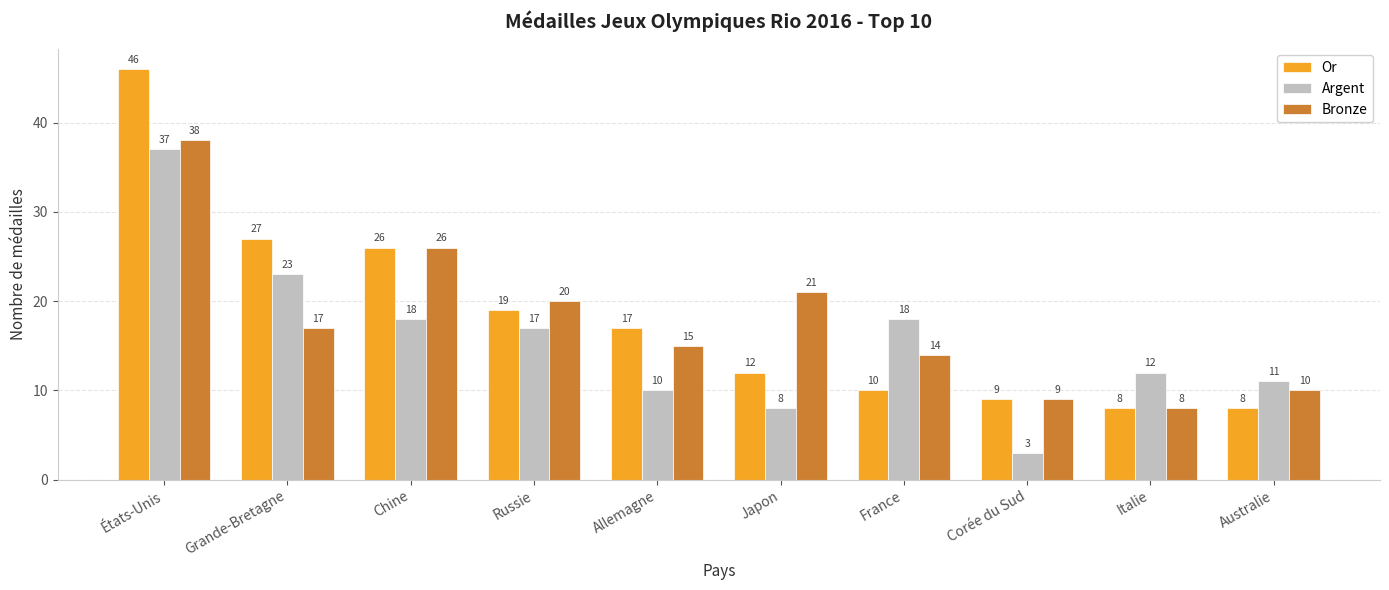

At which category does the chart reach its peak across all series?

États-Unis